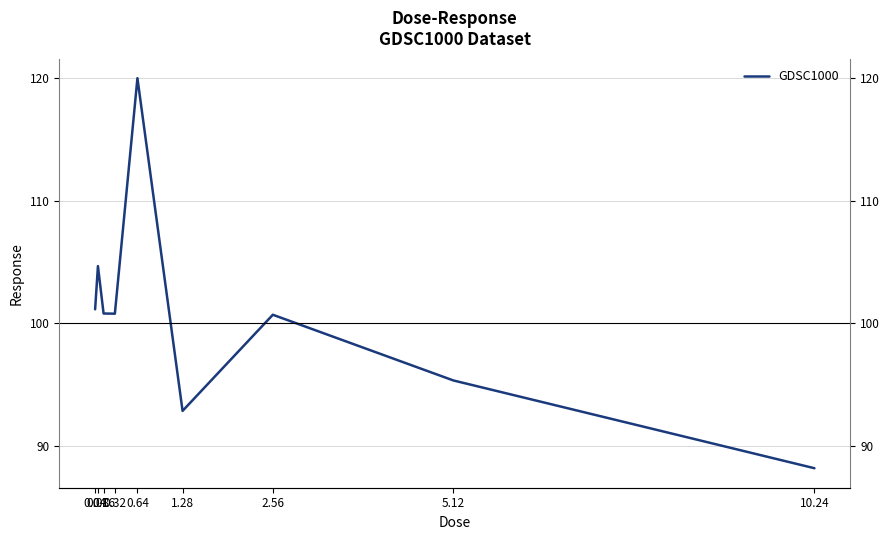

Rank the categories by value from lowest to highest.

10.24, 1.28, 5.12, 2.56, 0.32, 0.16, 0.04, 0.08, 0.64